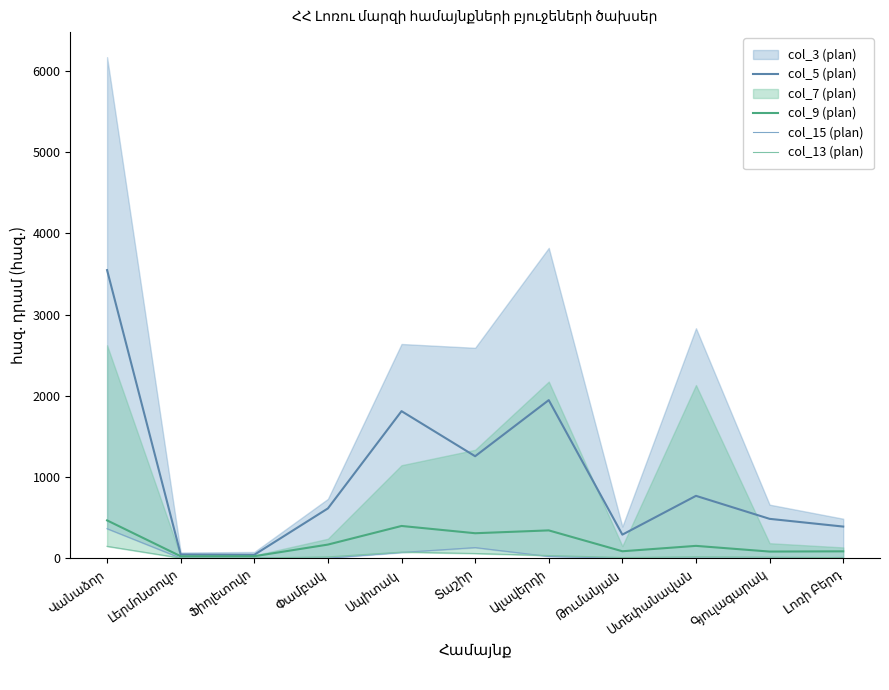

Which label corresponds to the largest value in the chart?

Վանաձոր